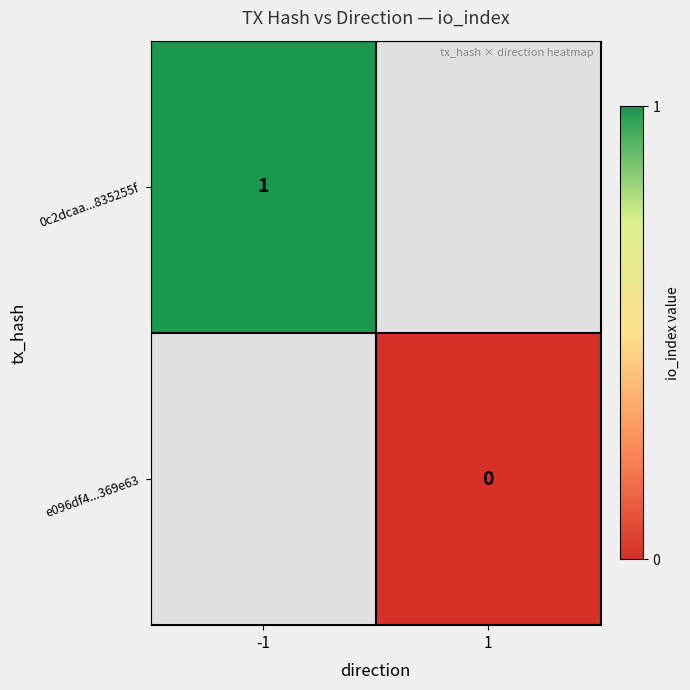

The value of 0c2dcaa...835255f at -1 is 0. True or false?

False